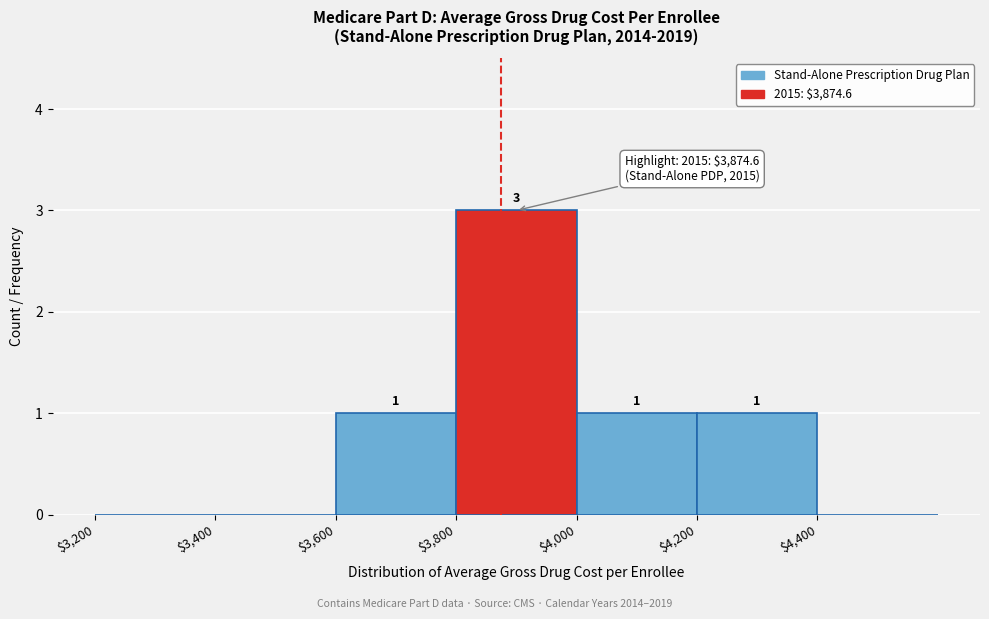

Which range on the x-axis has the tallest bar?

3800 to 4000